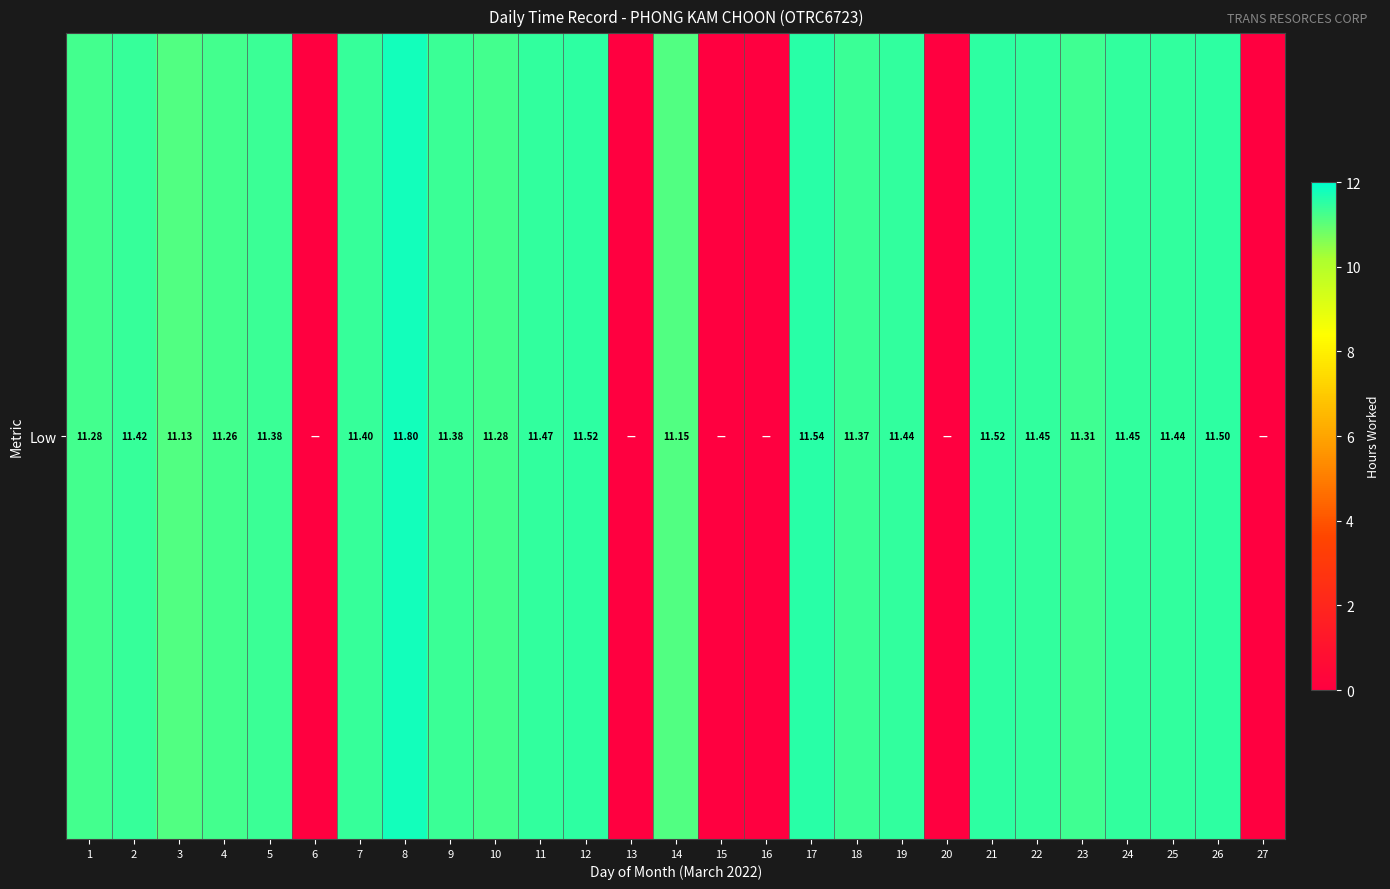

At which label is the value closest to 5?

6